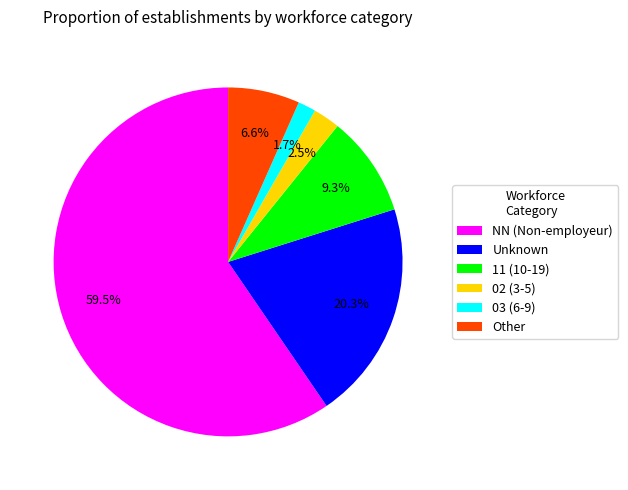

What is the largest slice in the pie chart?

NN (Non-employeur)